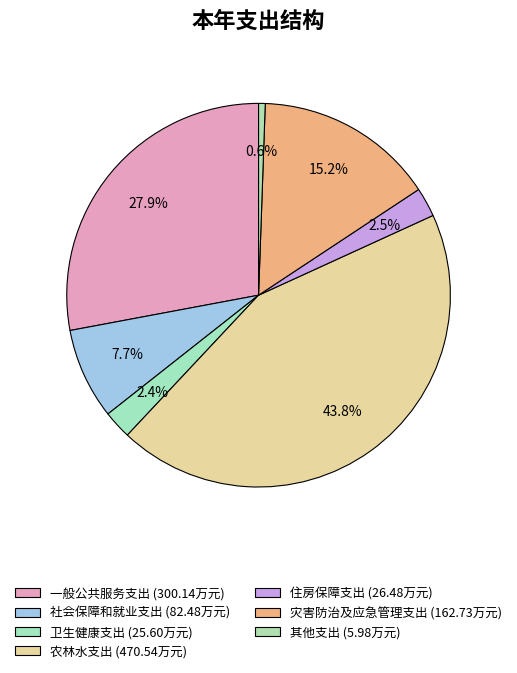

To the nearest percent, what is the difference between the largest and smallest slice percentages?

43%